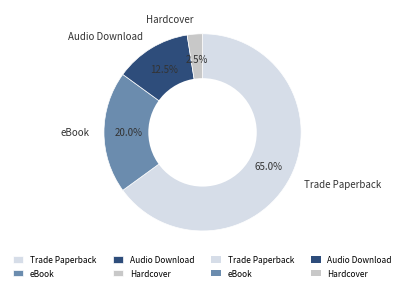

Between Hardcover and Audio Download, which is larger?

Audio Download